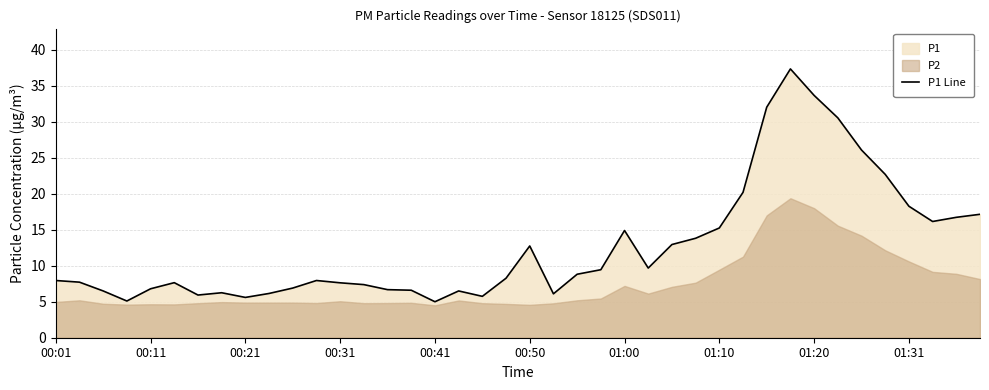

Approximately how many times larger is the value at 33 compared to 15?

4.6